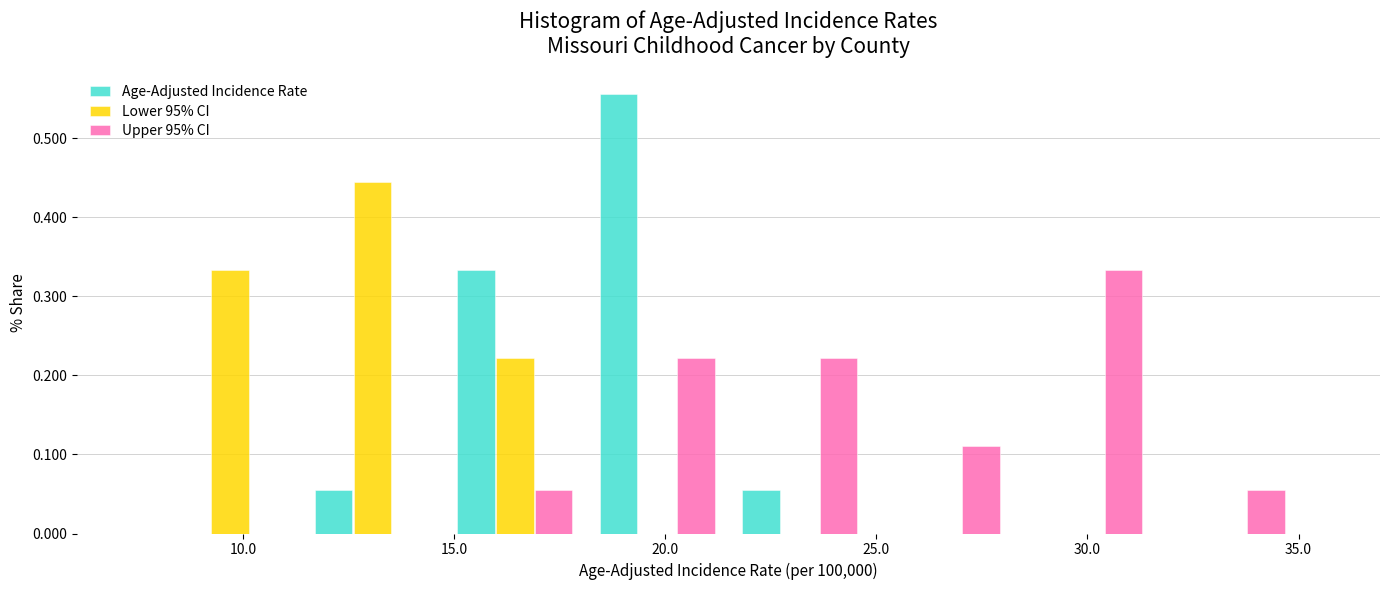

What is the height of the Age-Adjusted Incidence Rate bar covering 15.0 to 18.0 on the x-axis? Neither the bar edges nor the heights are printed on the chart, so give them approximately, as read against the axes.

0.33